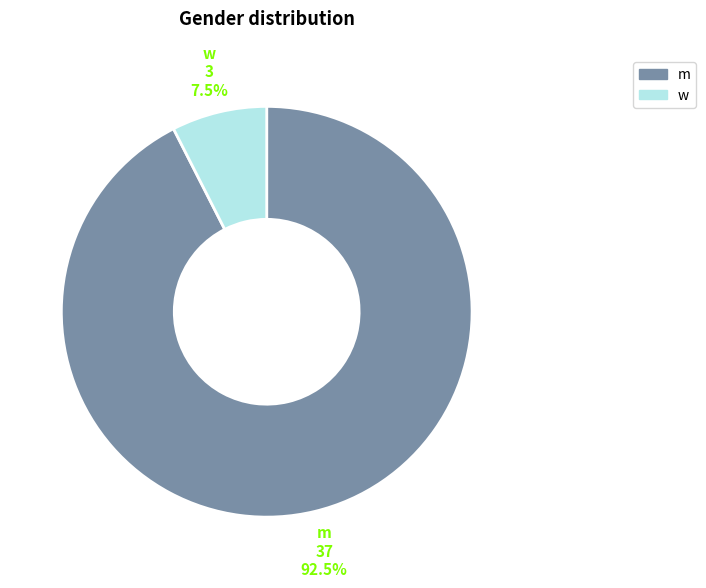

To the nearest percent, what is the combined percentage of w and m?

100%